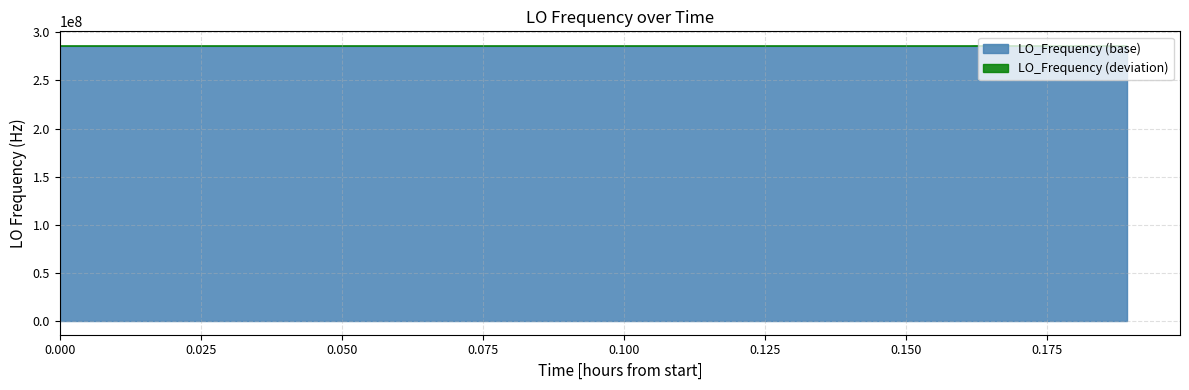

Is it true that the value at 7 is 373164988.8?

False